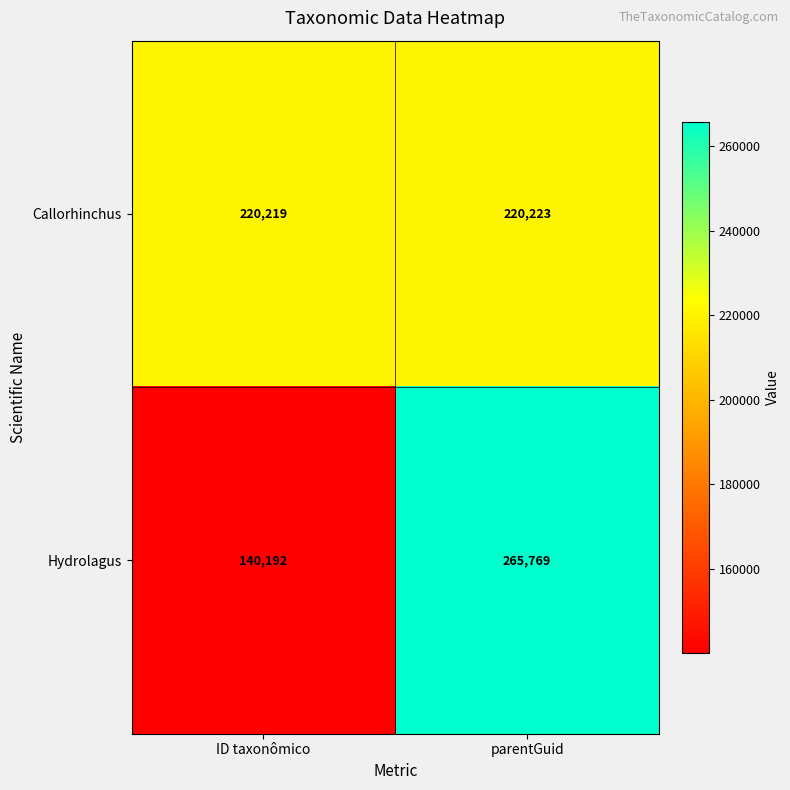

What is the total value across all series at ID taxonômico?

360411